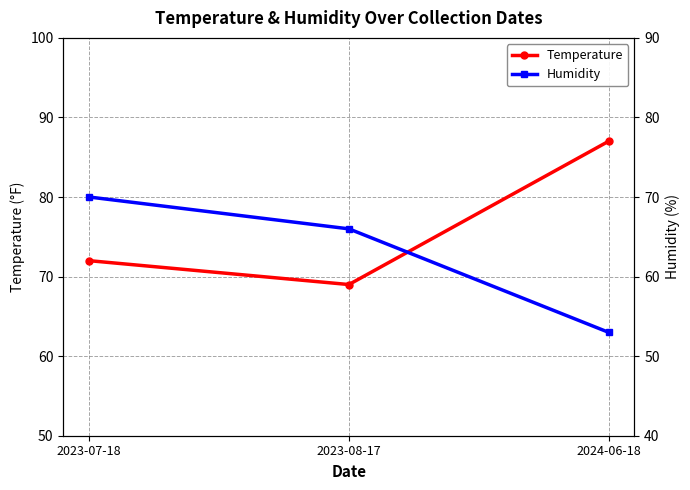

Is the value of Humidity at 2023-08-17 greater than the value of Temperature at 2023-08-17?

No